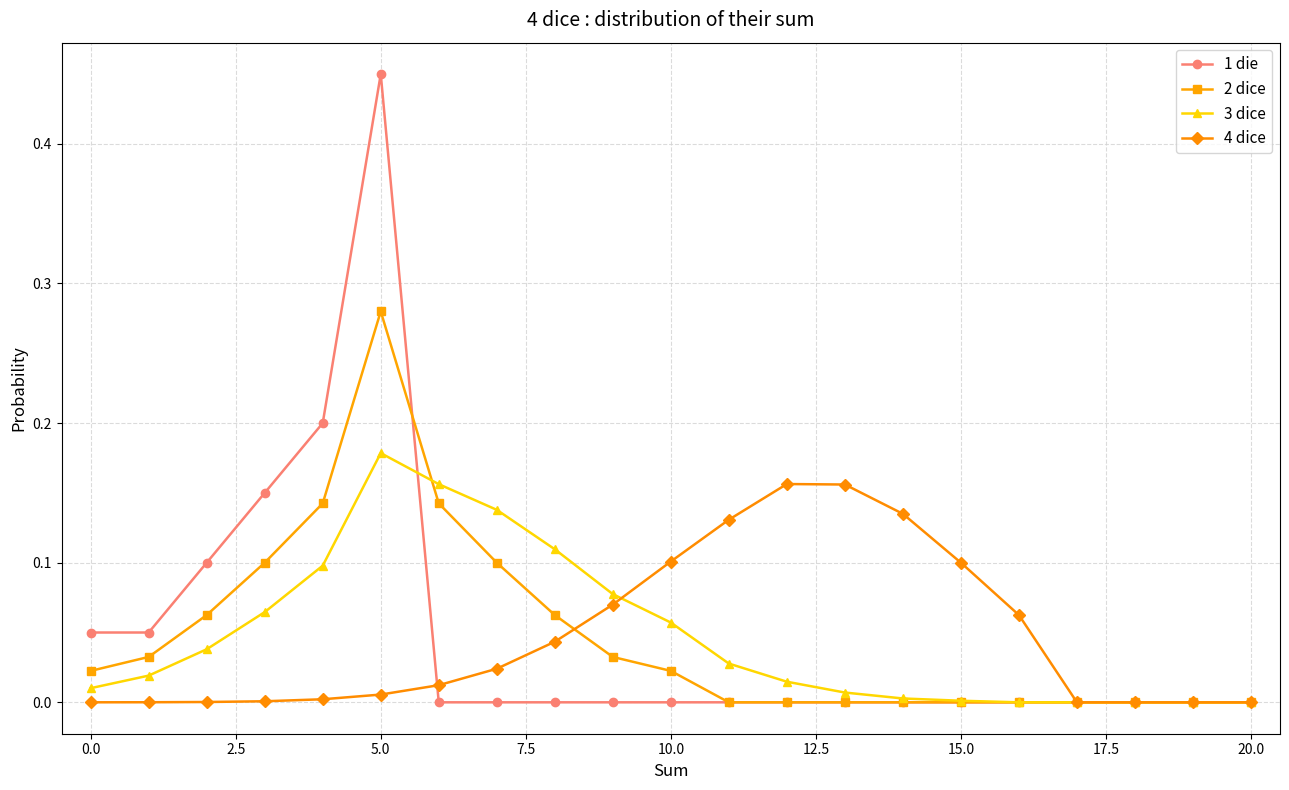

List the series in order of their peak value, highest first.

1 die, 2 dice, 3 dice, 4 dice